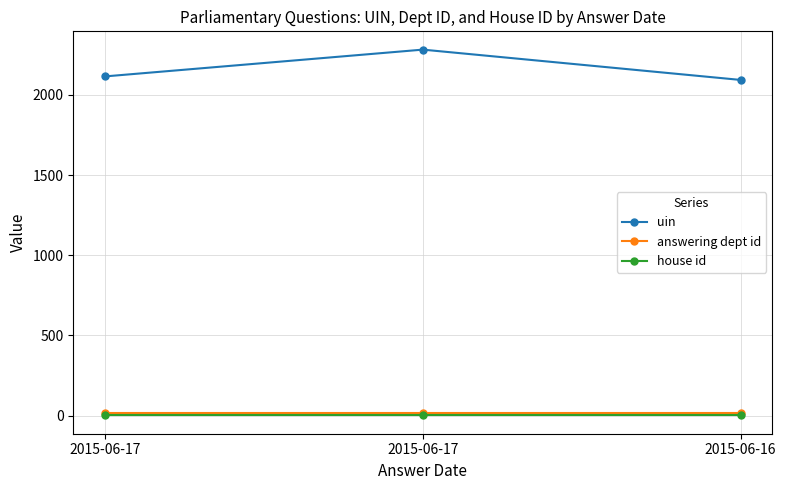

Is the value of uin at 2015-06-17 greater than the value of house id at 2015-06-17?

Yes